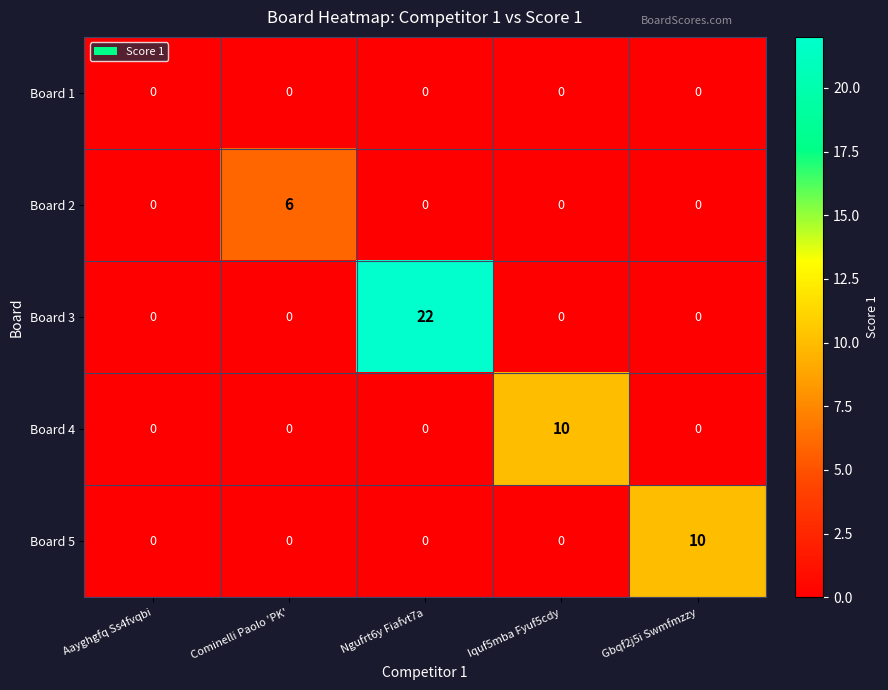

What is the highest value of the Board 4 series?

10